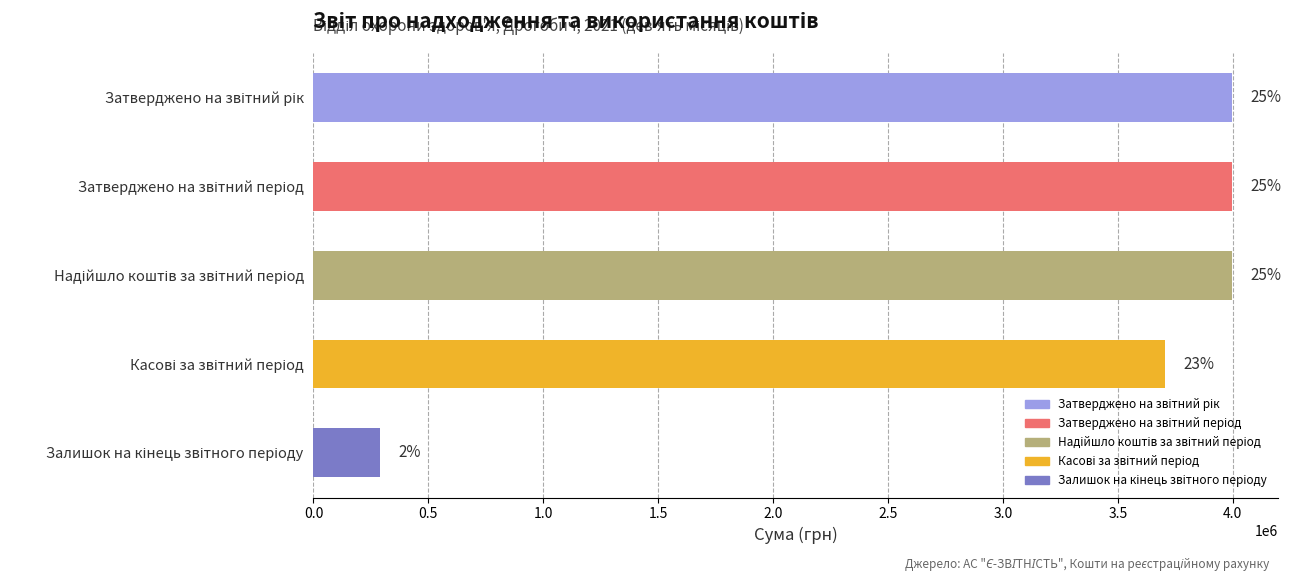

How many bars are there in total?

5